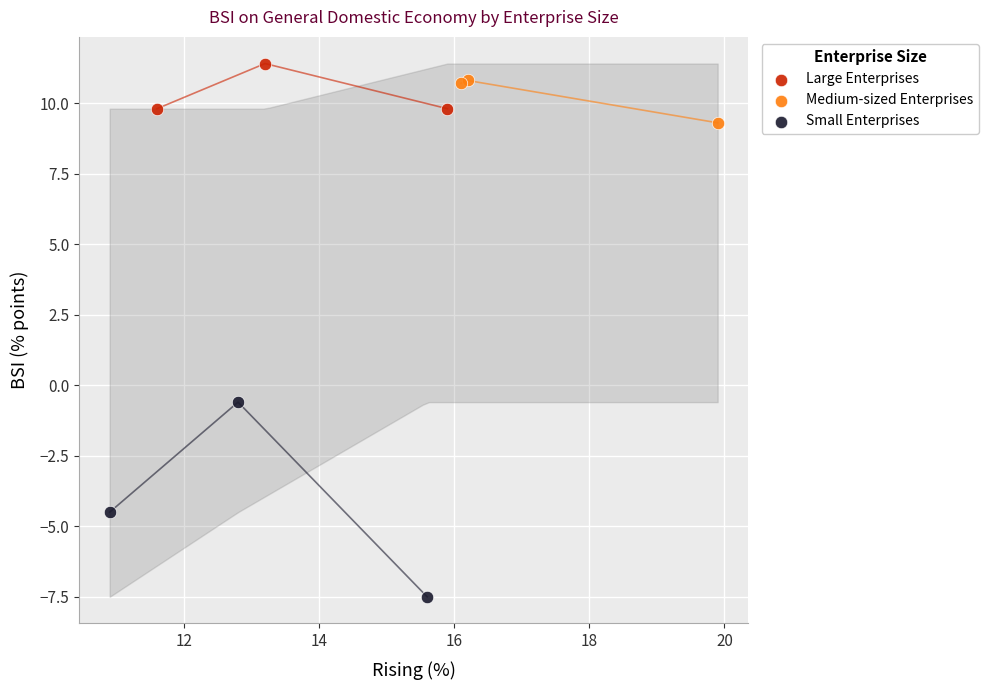

Which series has the widest spread of Y values?

Small Enterprises